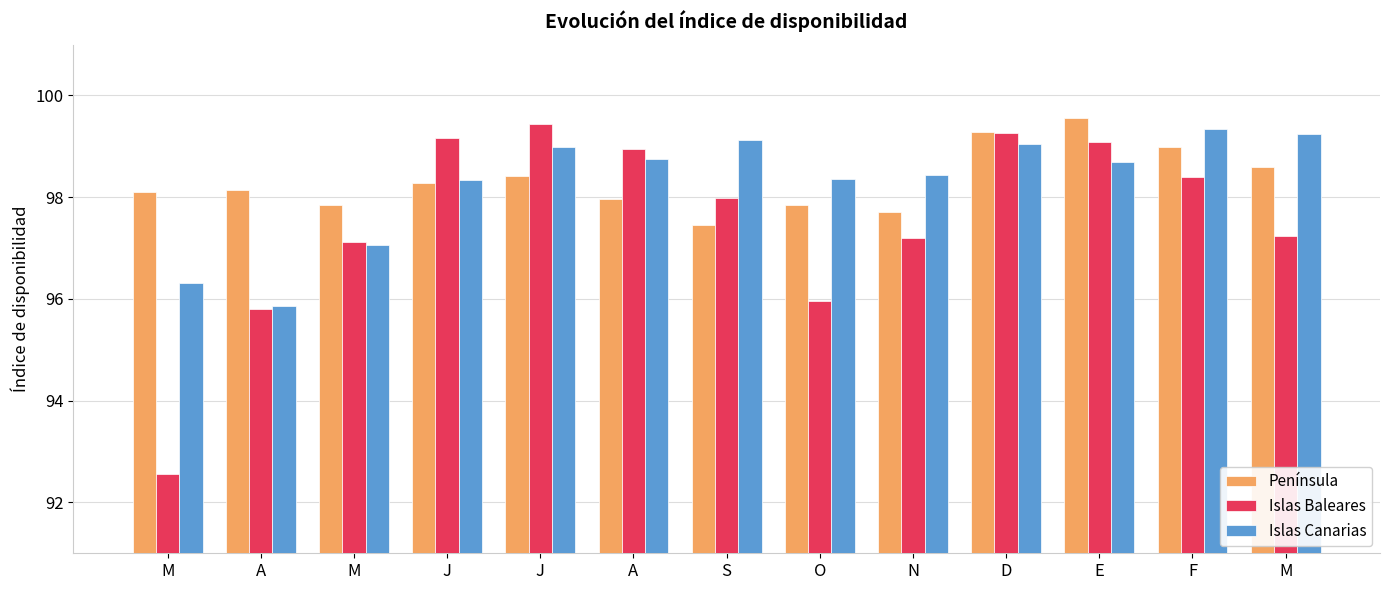

At how many categories does at least one series exceed 95?

13